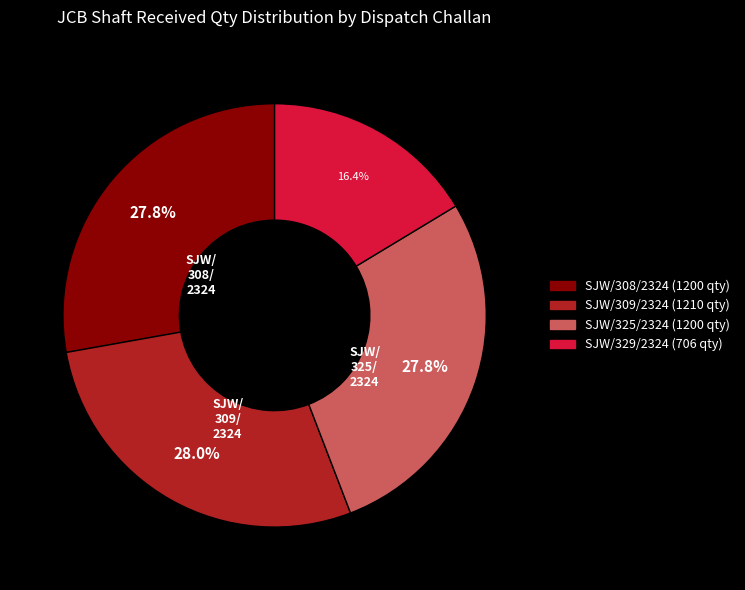

Does any single category account for the majority?

No